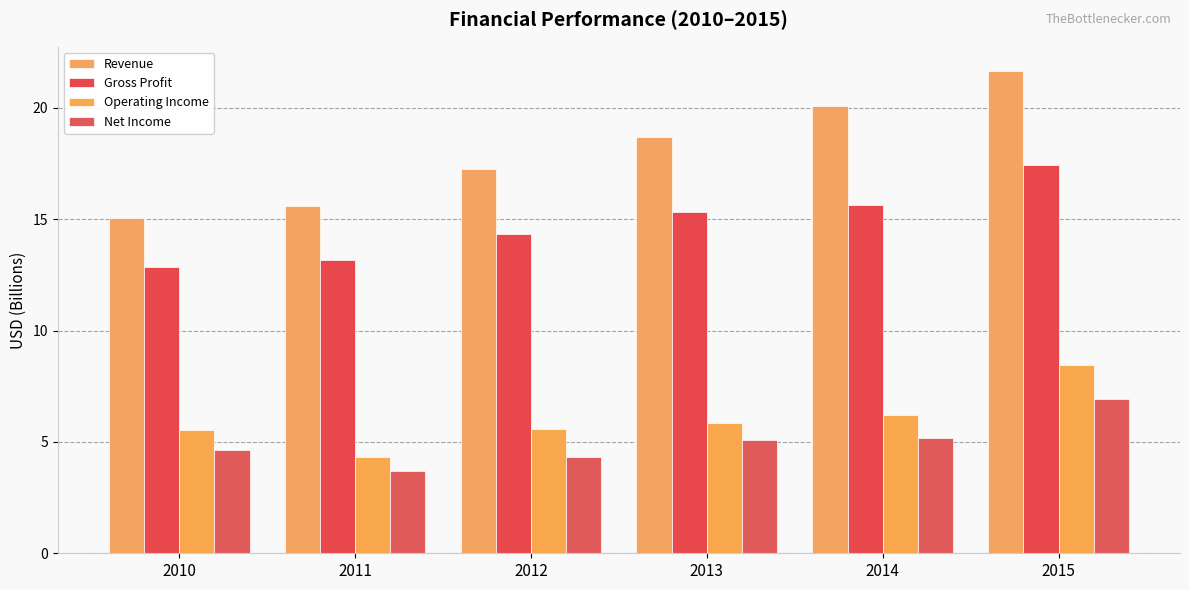

What is the value of the Gross Profit bar at the 6th from the left?

17.4